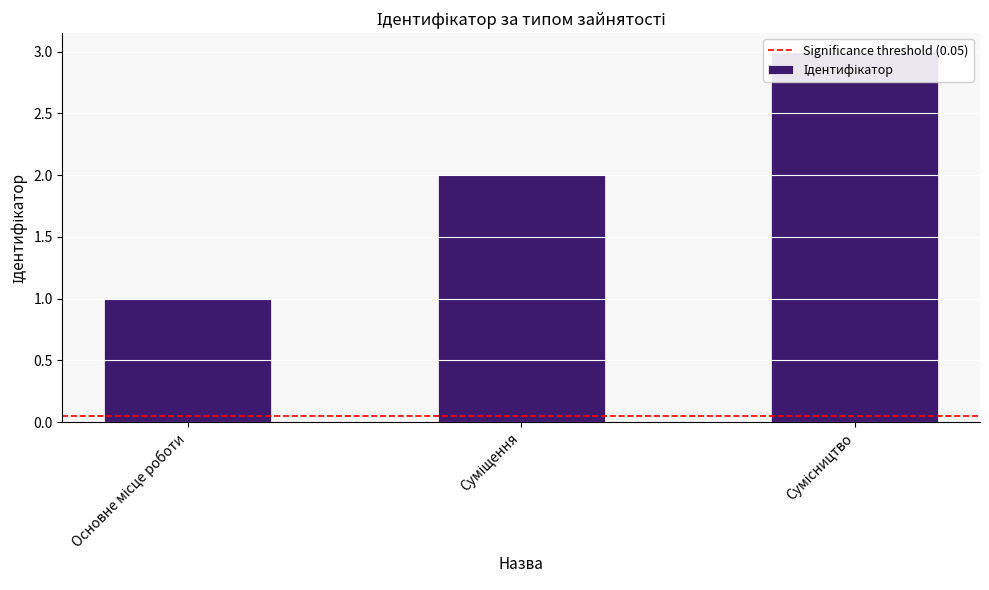

What is the smallest value displayed?

1